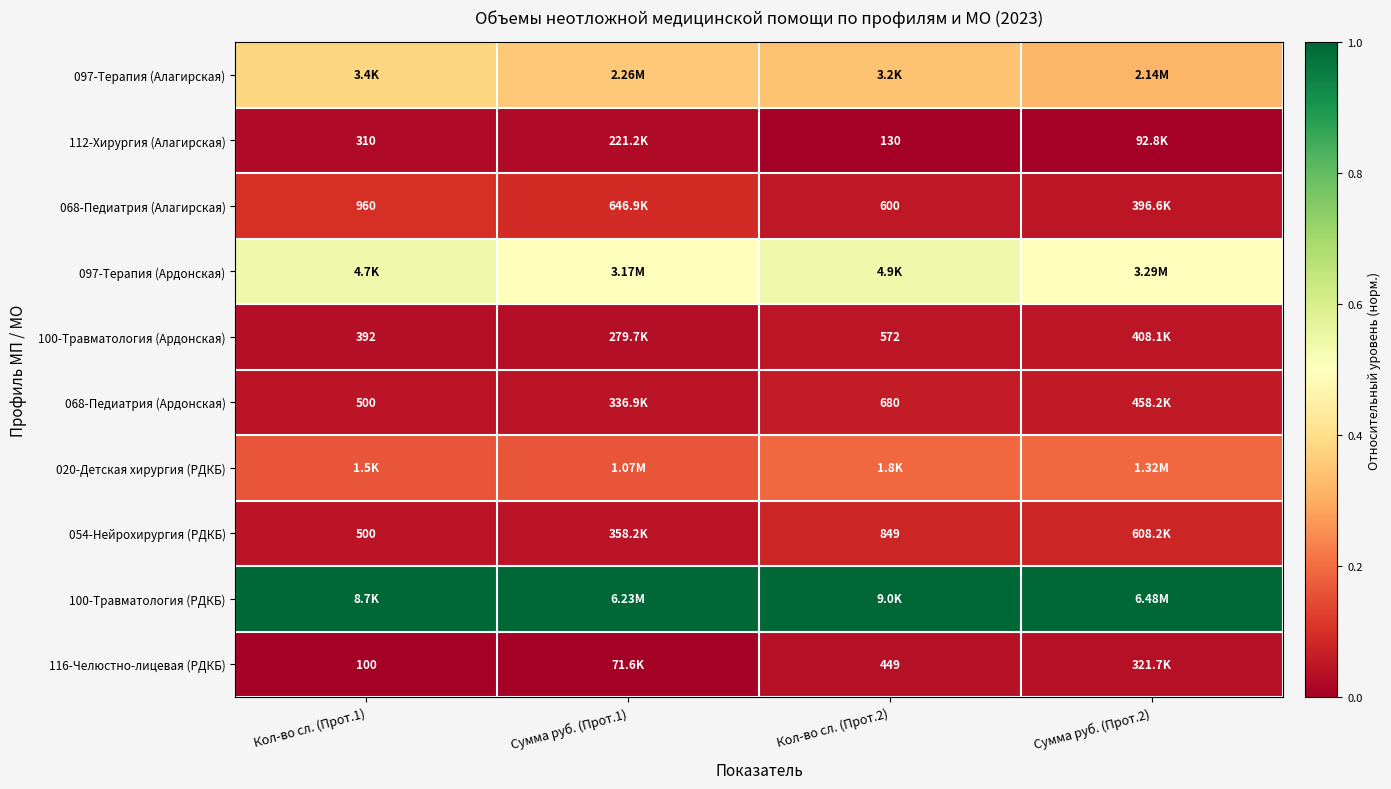

Is the value of 116-Челюстно-лицевая (РДКБ) at Кол-во сл. (Прот.2) greater than the value of 054-Нейрохирургия (РДКБ) at Кол-во сл. (Прот.1)?

No